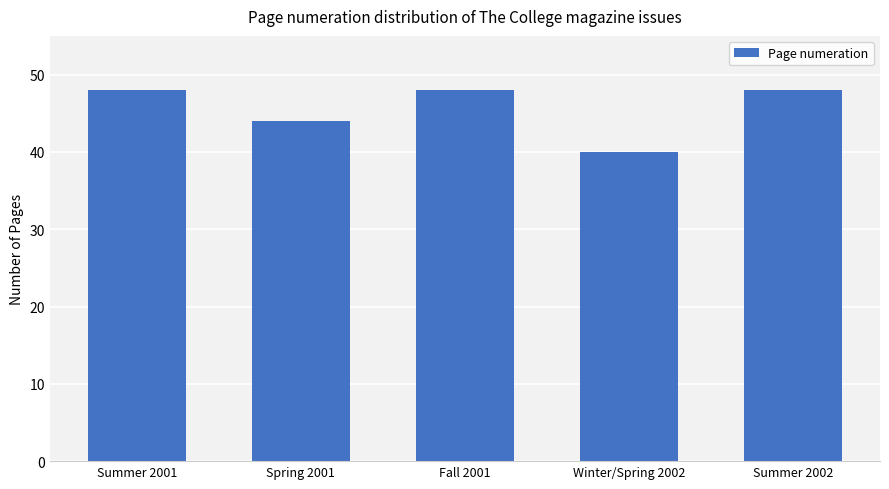

Approximately how many times larger is the value at Summer 2002 compared to Winter/Spring 2002?

1.2